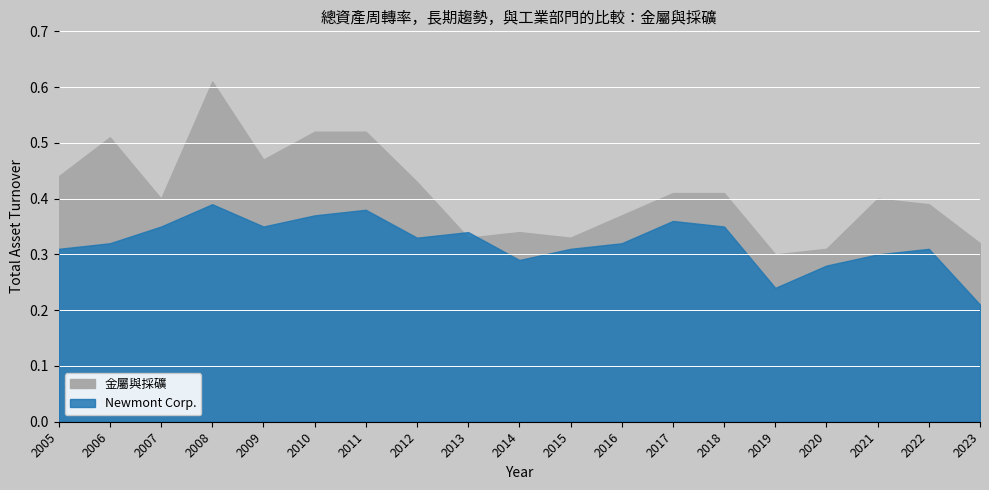

What is the difference between the Newmont Corp. values at 2014 and 2009?

0.1